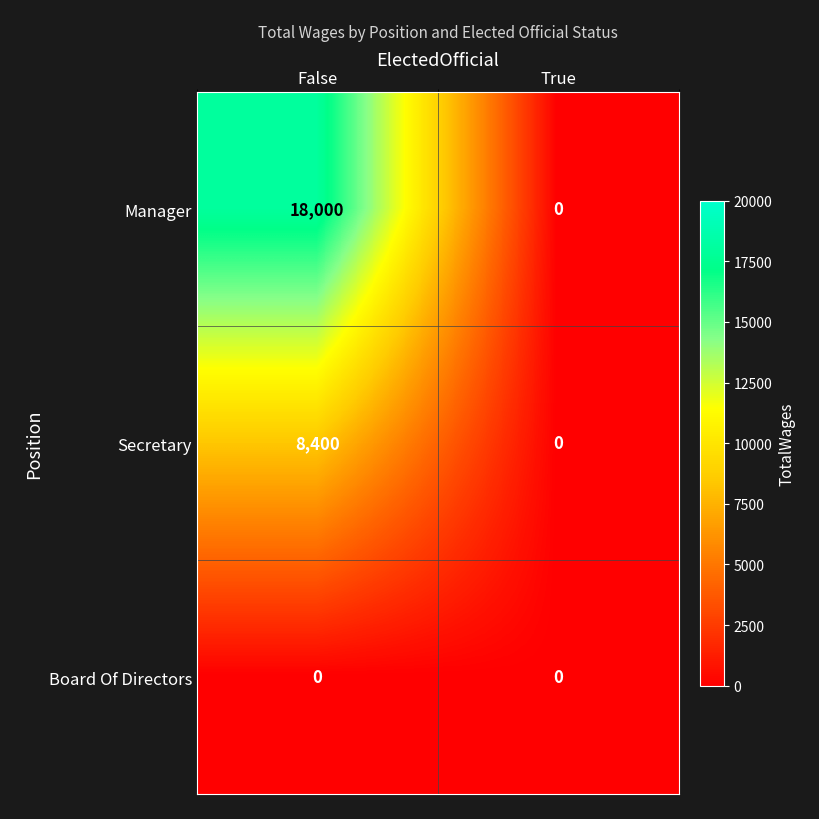

Is it true that Manager equals -11237 at True?

False